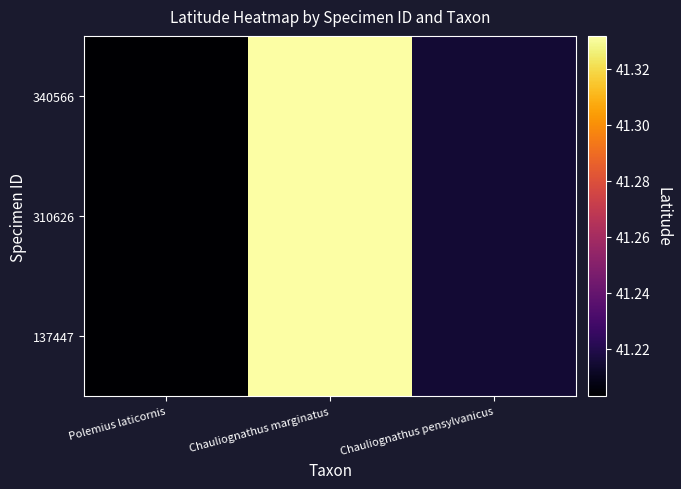

At which category is the sum across all series the highest?

Chauliognathus marginatus